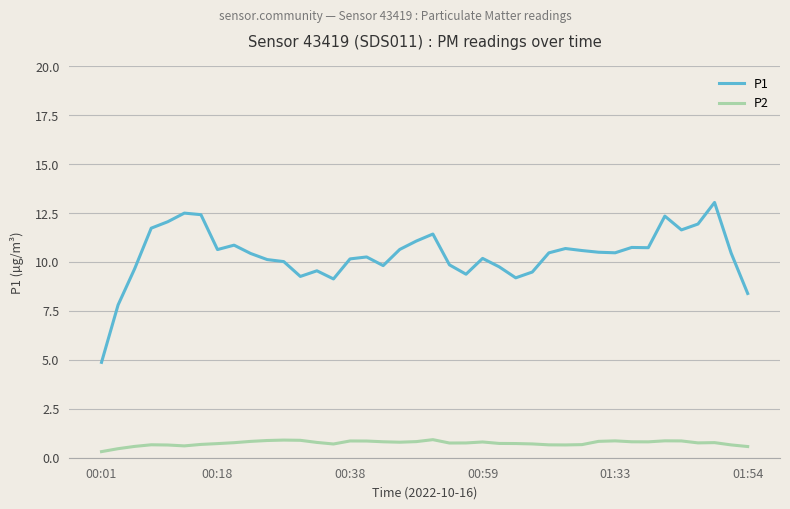

How many distinct data groups are displayed?

2